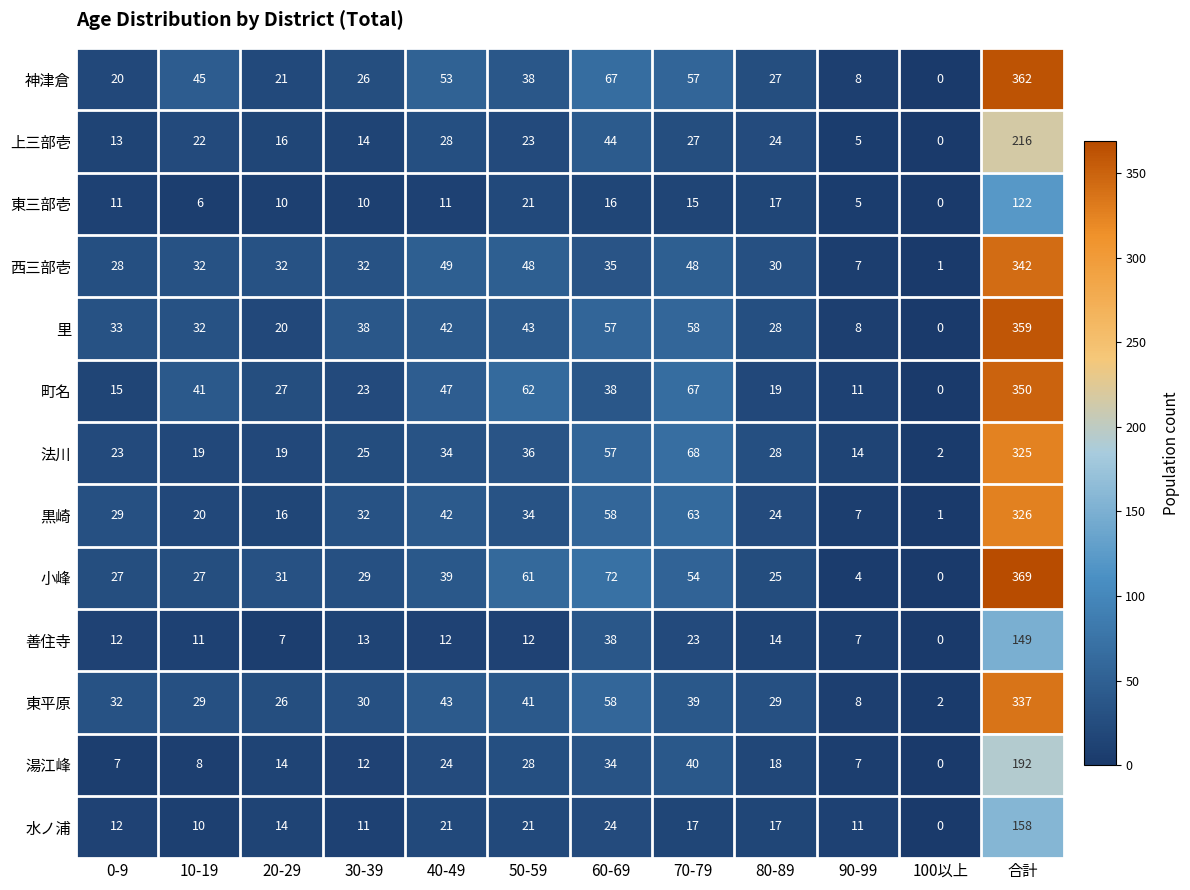

Is it true that 里 equals 32 at 10-19?

True